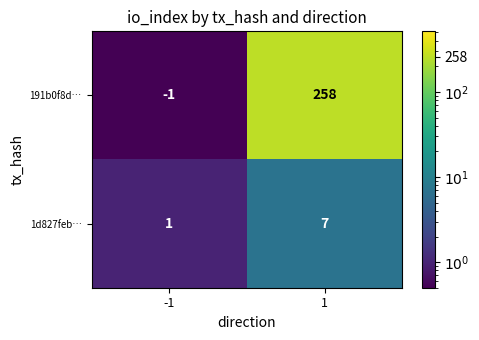

The 191b0f8d… series shows 179 at 1. True or false?

False